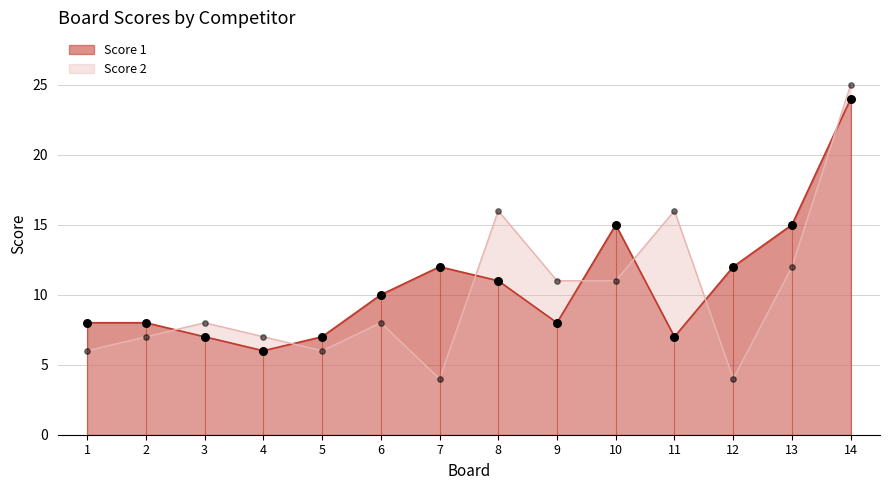

What are all the series names shown in the legend?

Score 1, Score 2